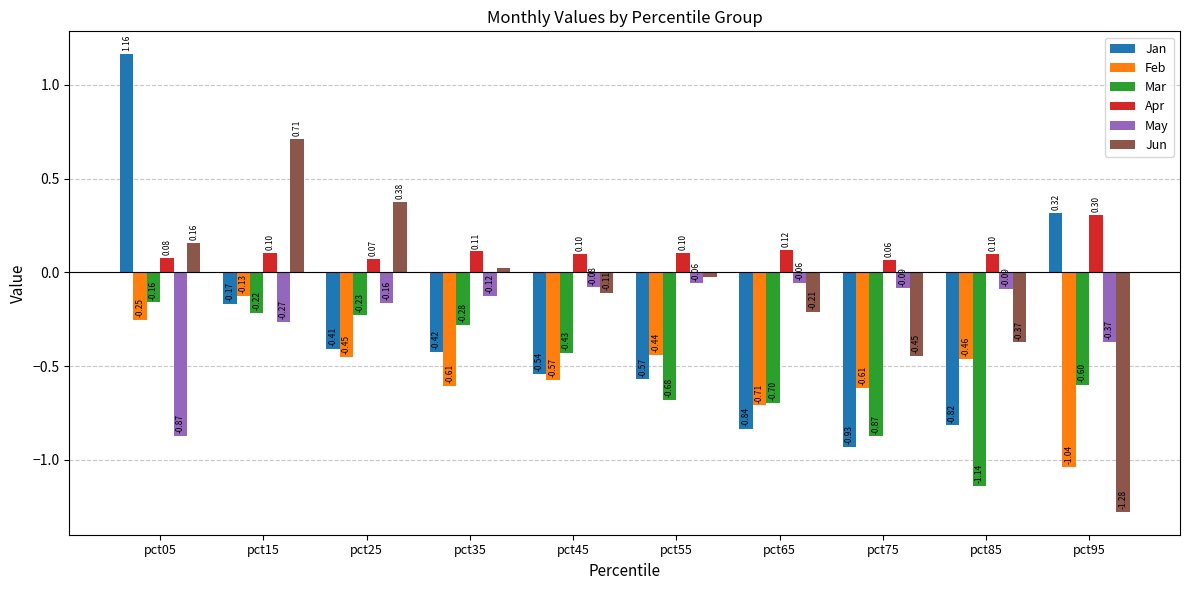

At which category is the sum across all series the highest?

pct05